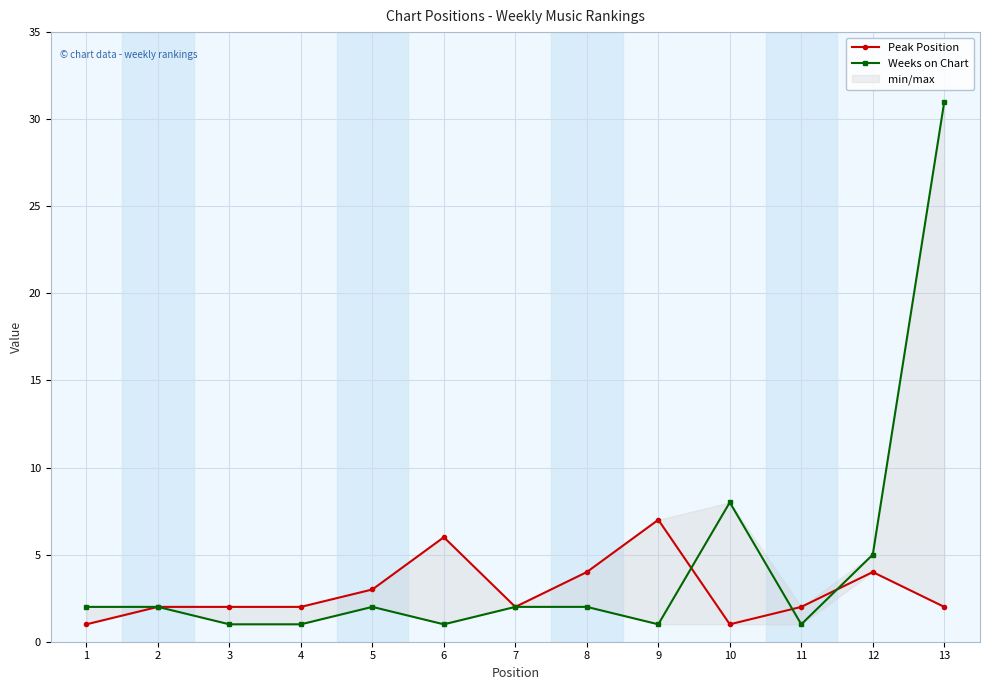

What is the value of the Weeks on Chart point at the 2nd from the left?

2